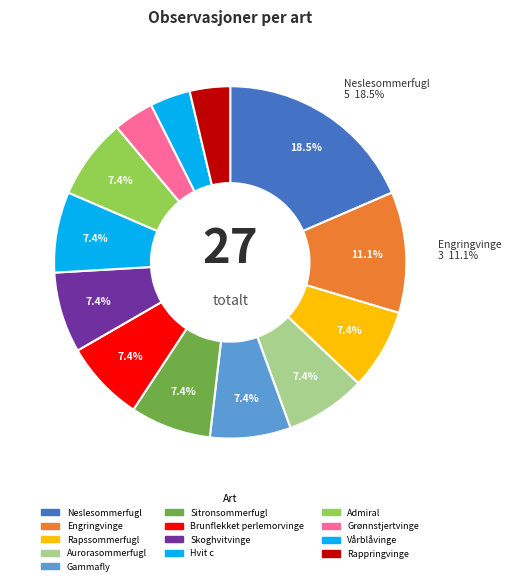

How many slices are in this pie chart?

13